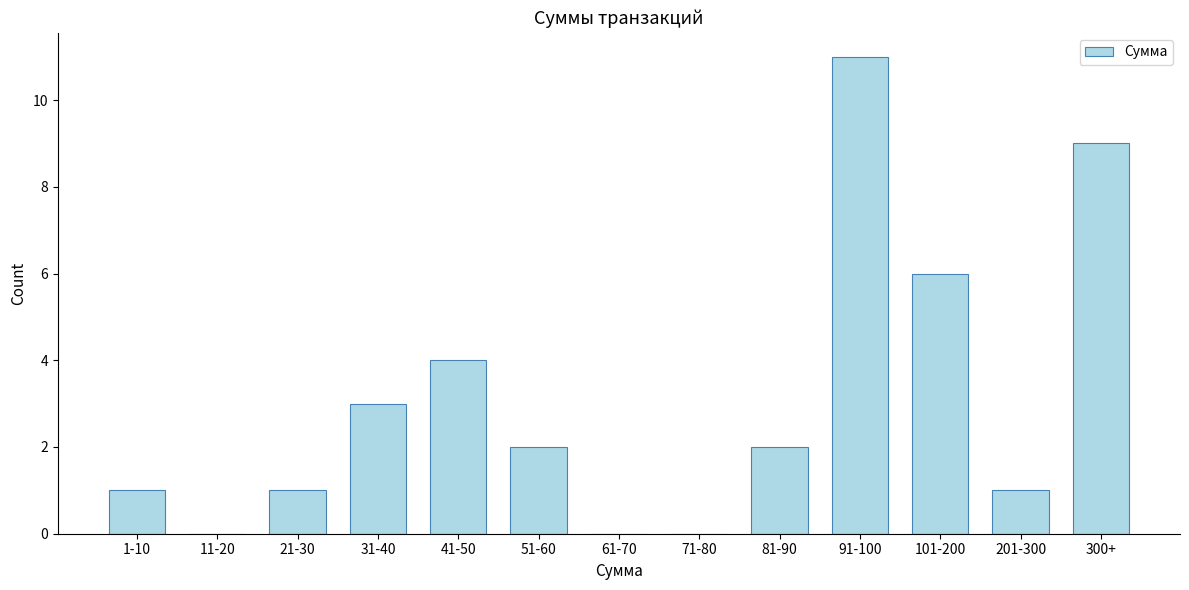

Reading left to right, transcribe all the data shown in this chart.

1-10=1	11-20=0	21-30=1	31-40=3	41-50=4	51-60=2	61-70=0	71-80=0	81-90=2	91-100=11	101-200=6	201-300=1	300+=9